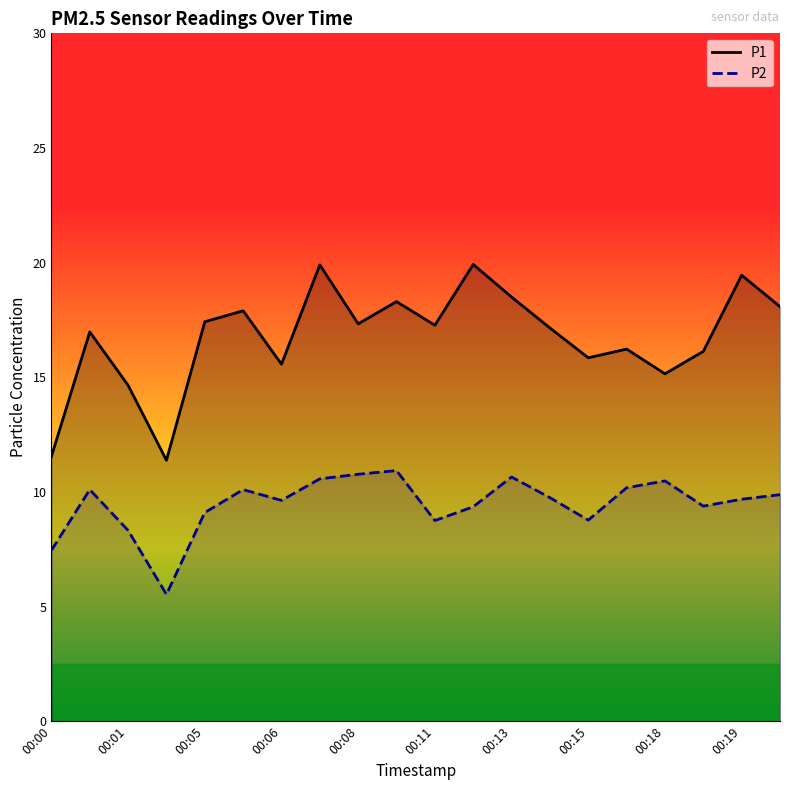

The value of P1 at 00:05 is 5.0. True or false?

False